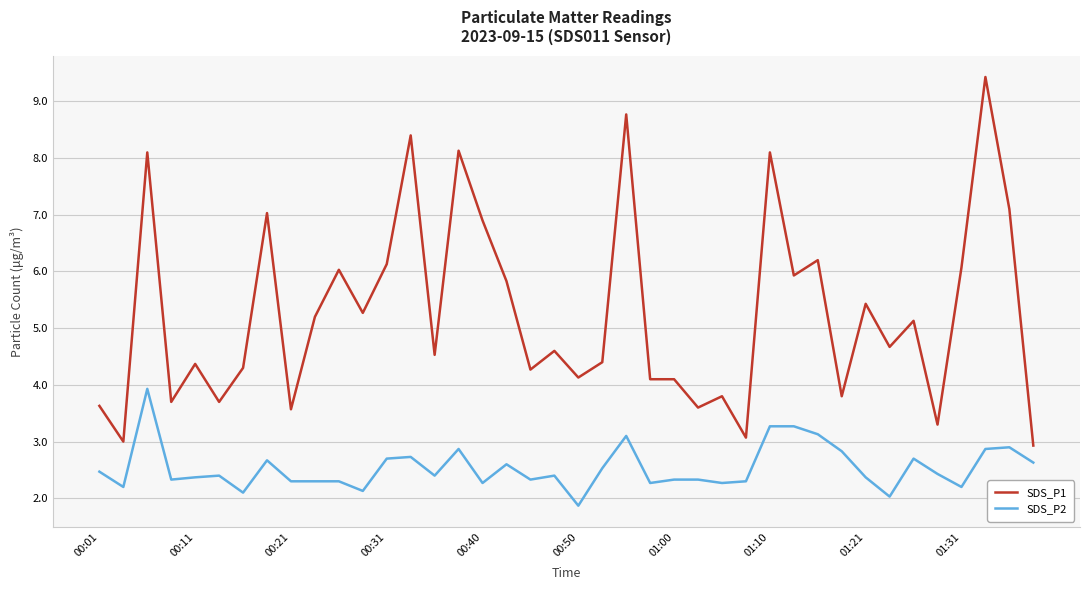

Which series has the largest total across all categories?

SDS_P1